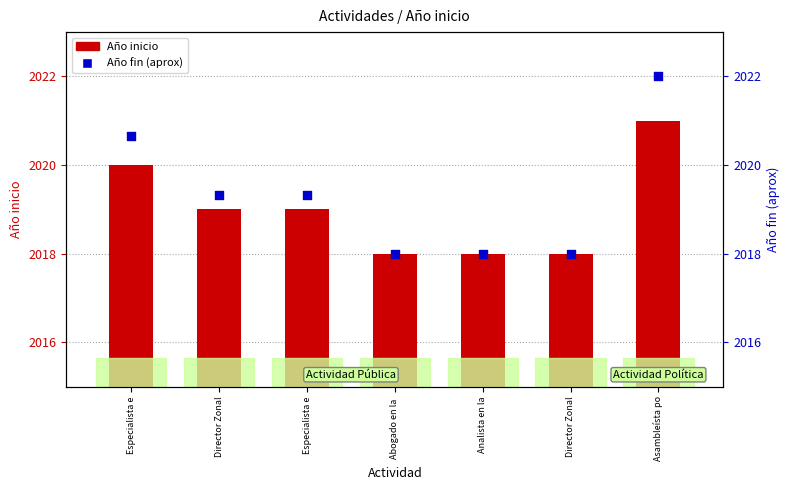

Which series has the widest spread of Y values?

Año fin (aprox)